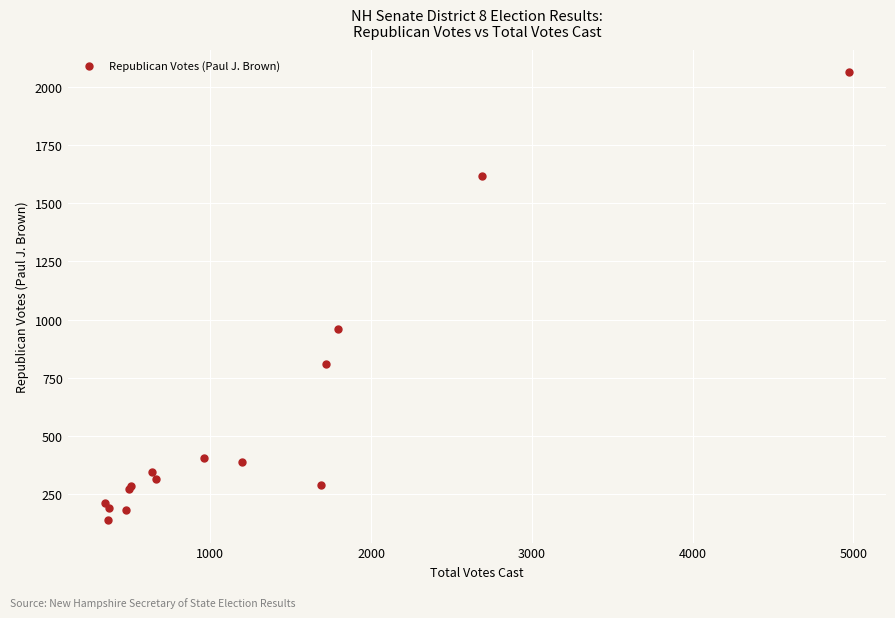

What Y value in the scatter plot is closest to 1100?

960